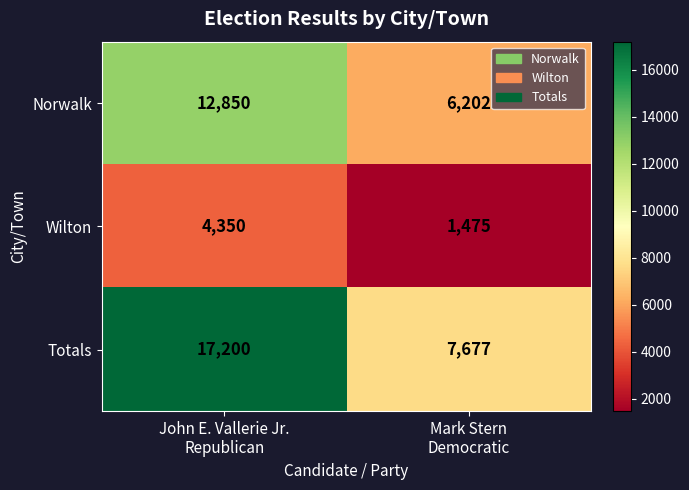

What is the average value of the Norwalk series?

9526